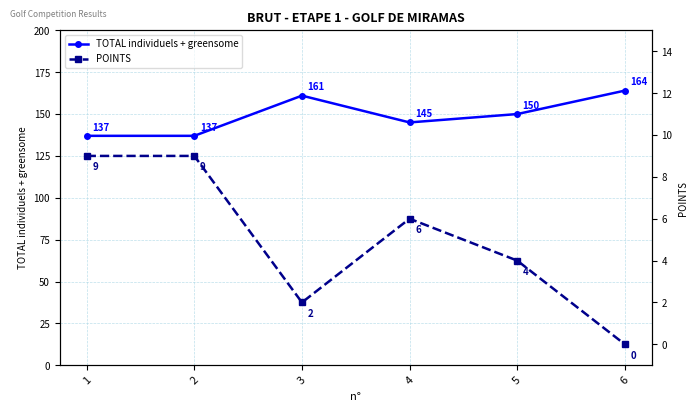

Is the value of POINTS at 2 greater than the value of TOTAL individuels + greensome at 6?

No